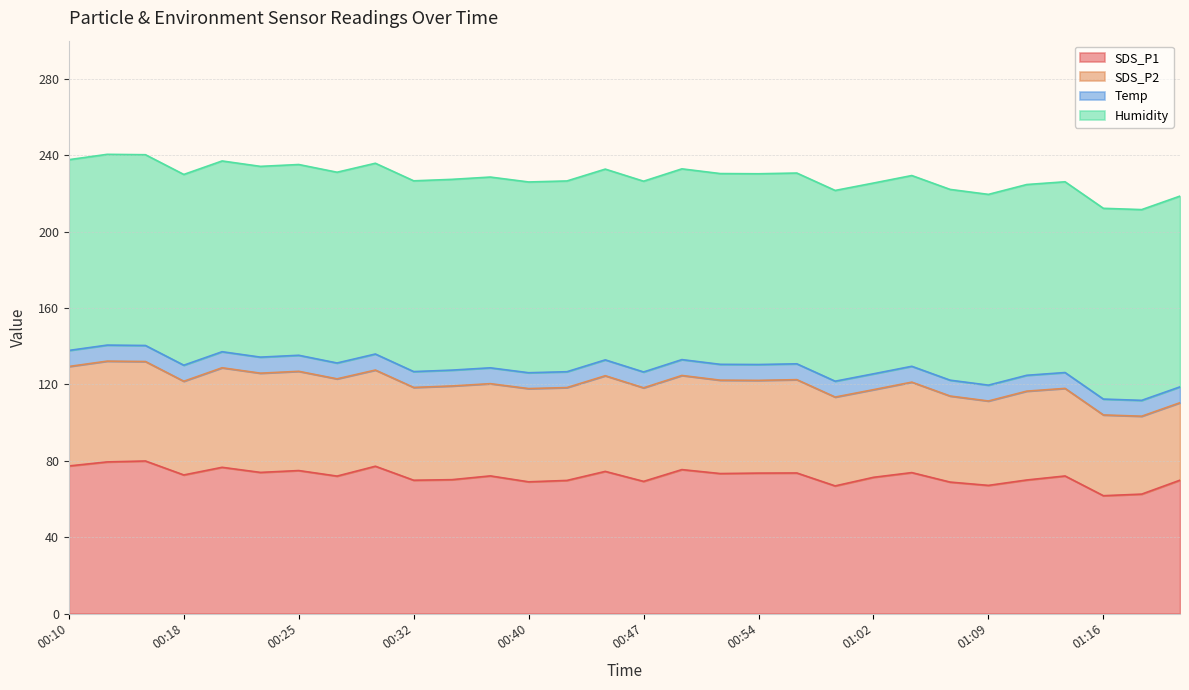

Is the value of Humidity at 01:19 greater than the value of SDS_P2 at 01:14?

Yes